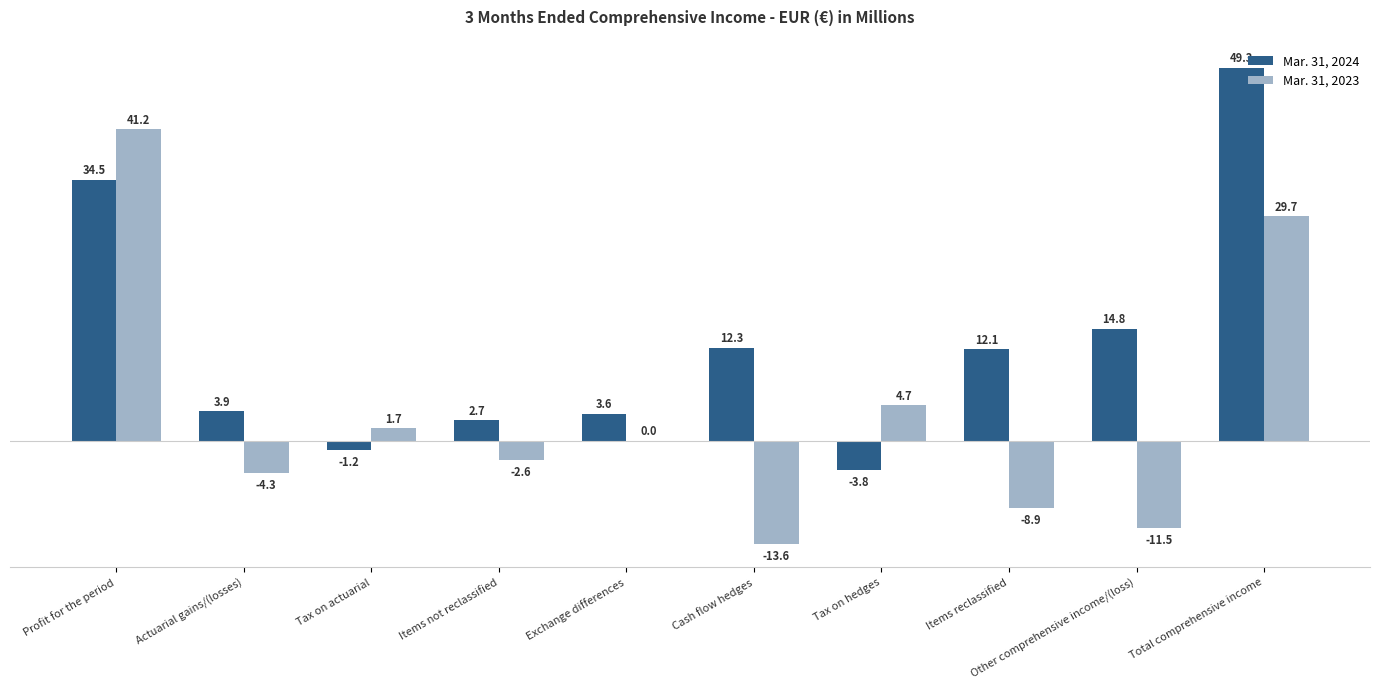

What is the sum of all Mar. 31, 2024 values?

128.2